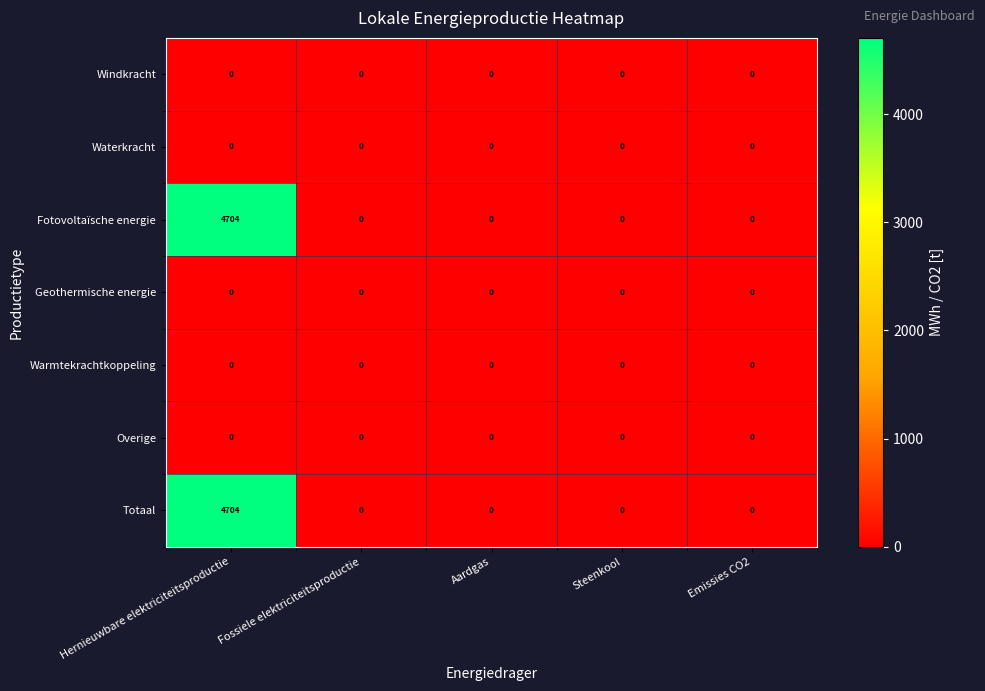

What is the maximum value shown in the chart?

4704